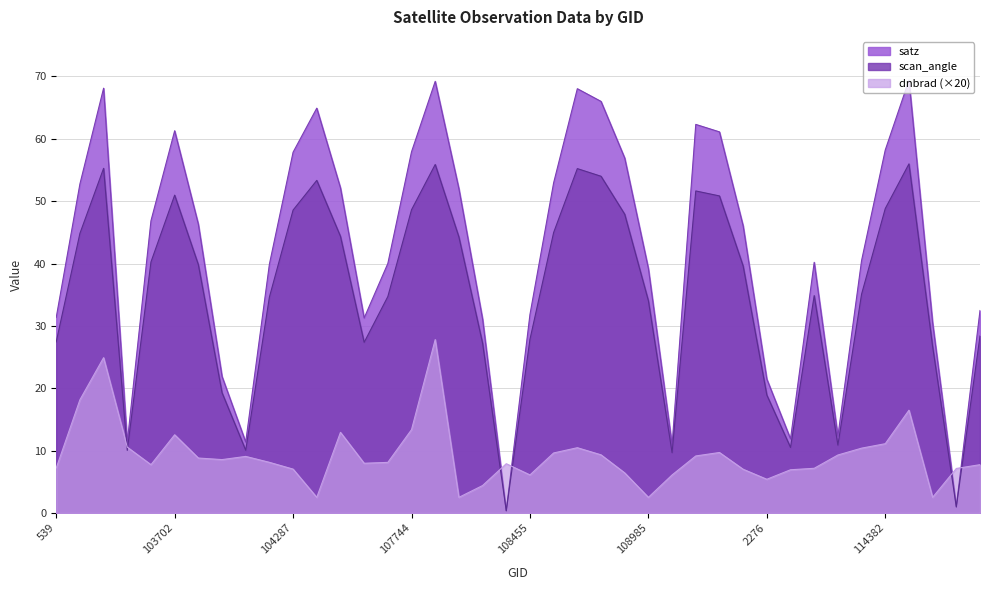

Which series has the largest total across all categories?

satz